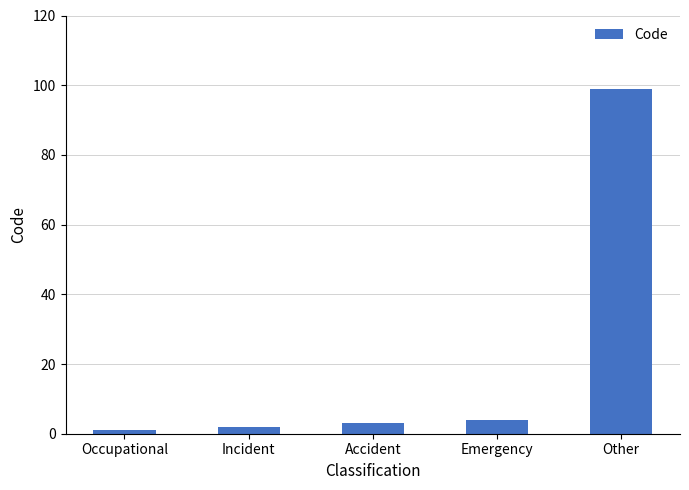

Between Incident and Accident, which is larger?

Accident